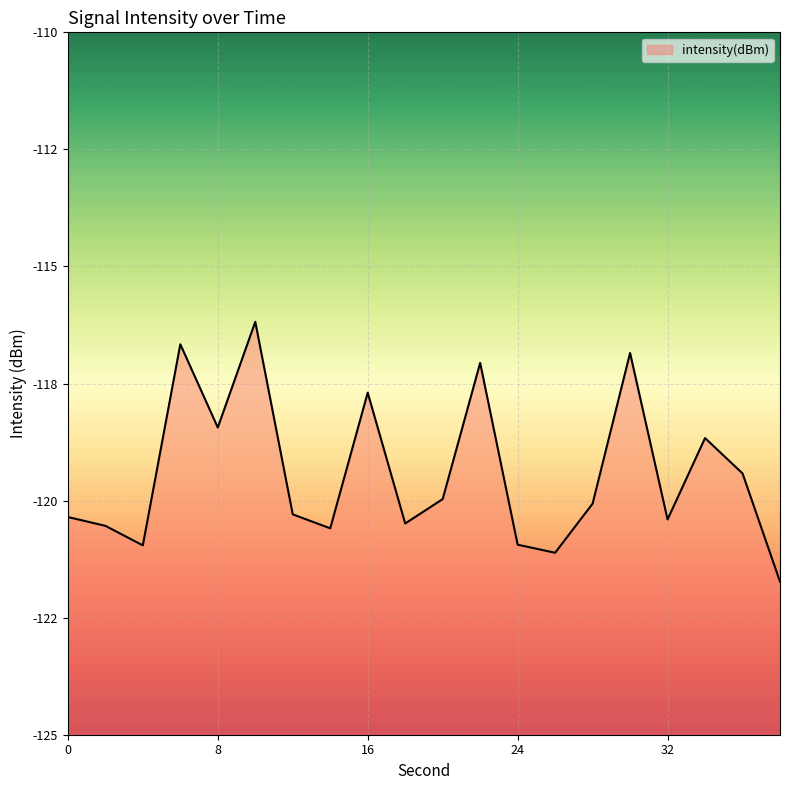

What is the change in value from 0 to 32?

-0.1